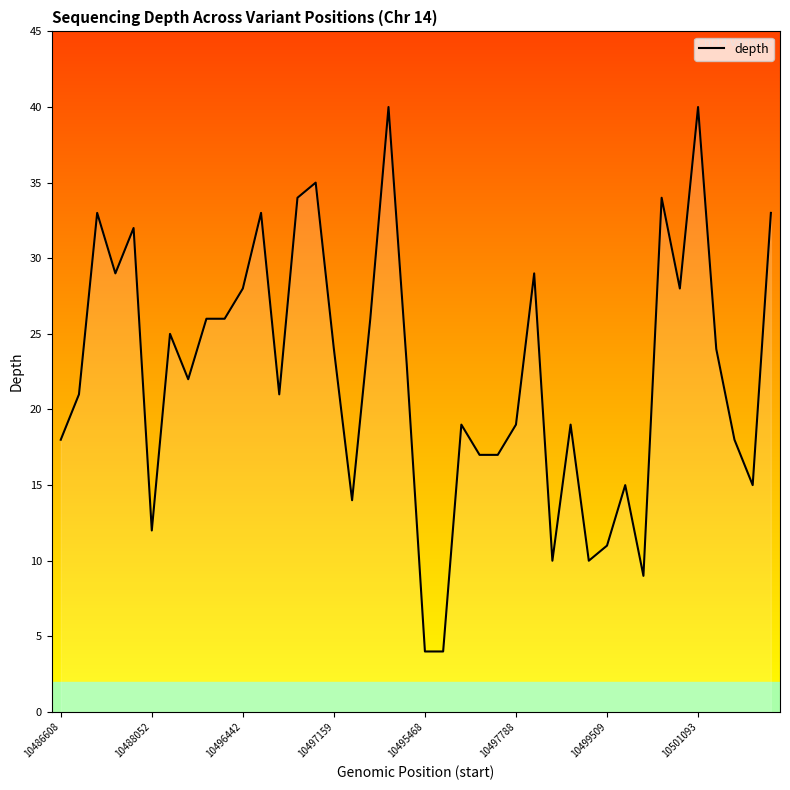

What is the greatest value displayed?

40